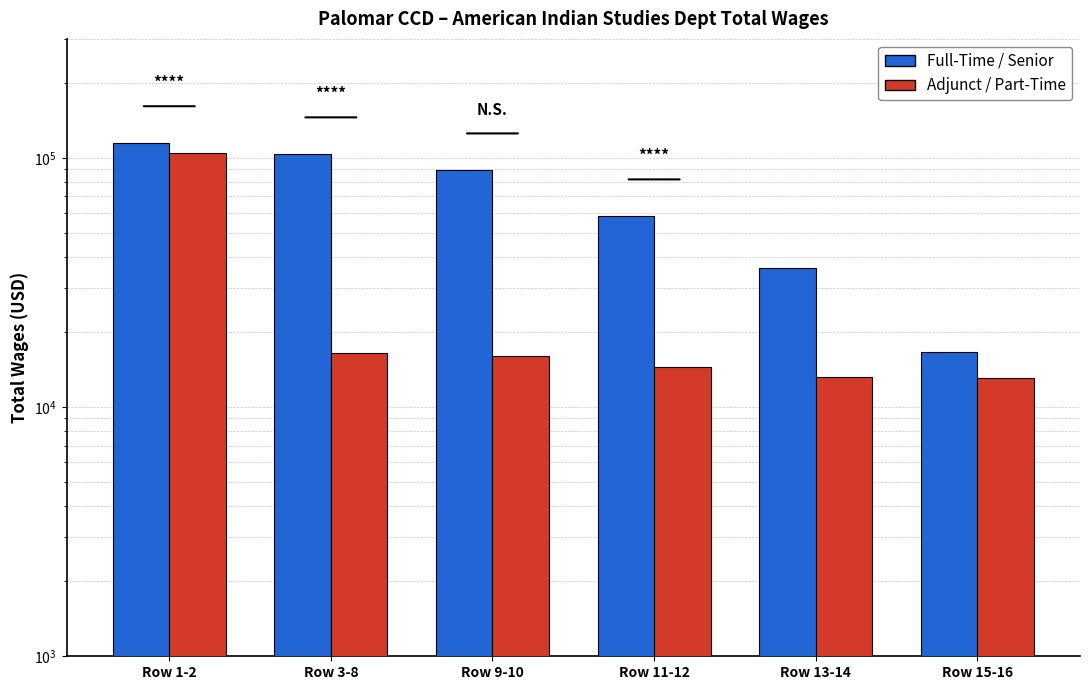

At which label does Adjunct / Part-Time first exceed 16059?

Row 1-2